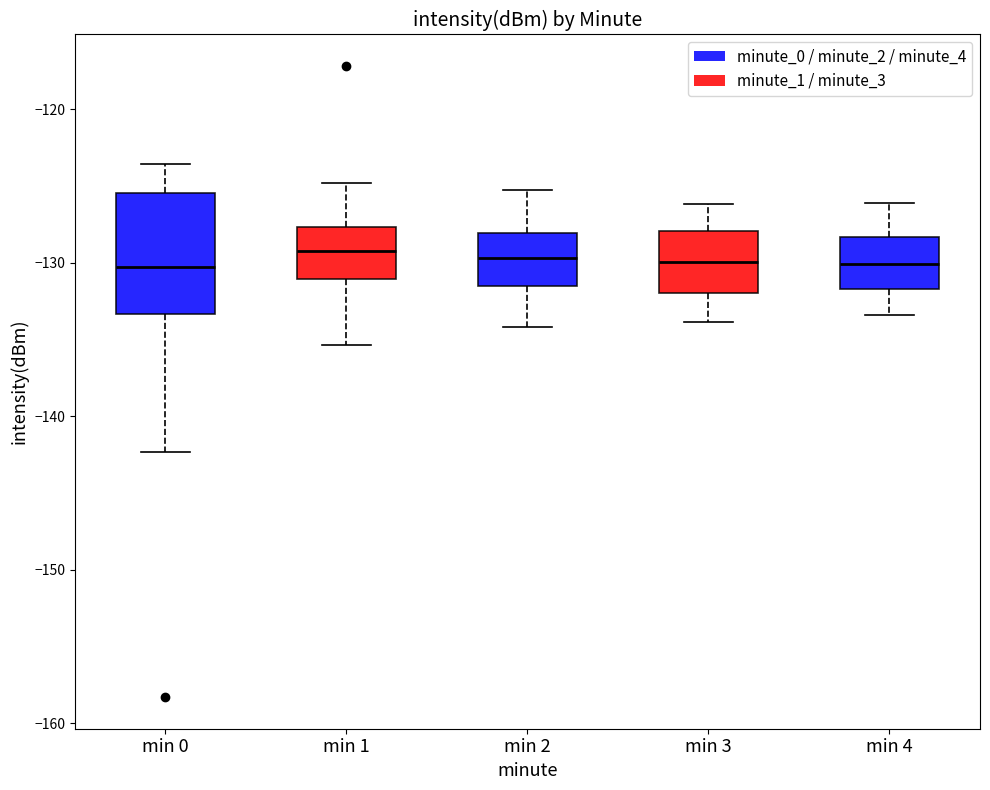

Reading left to right, read every box against the y-axis: the position of its median line, the range the box covers, and the ends of its whiskers. The values are not printed on the chart, so give them approximately, as read against the axis.

min 0: median -130, box -133 to -125, whiskers -142 to -124
min 1: median -129, box -131 to -128, whiskers -135 to -125
min 2: median -130, box -132 to -128, whiskers -134 to -125
min 3: median -130, box -132 to -128, whiskers -134 to -126
min 4: median -130, box -132 to -128, whiskers -133 to -126